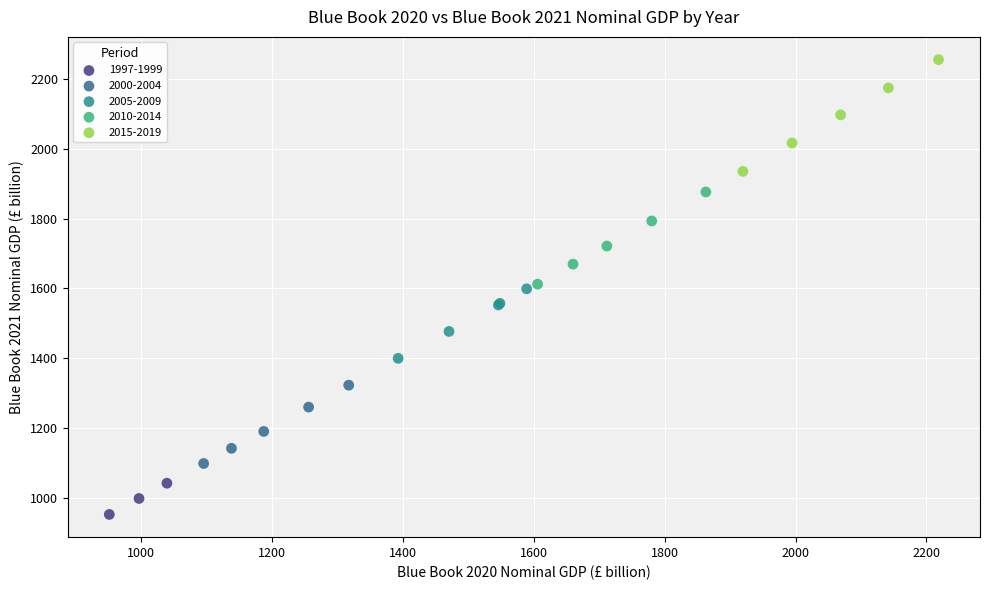

Which series has the widest spread of Y values?

2015-2019